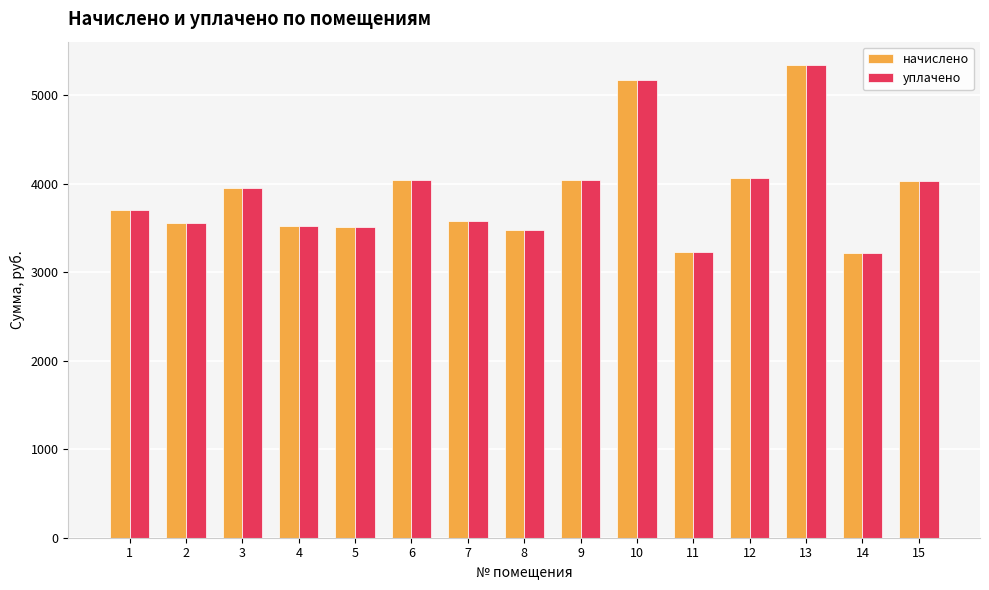

At how many categories does at least one series exceed 4263?

2